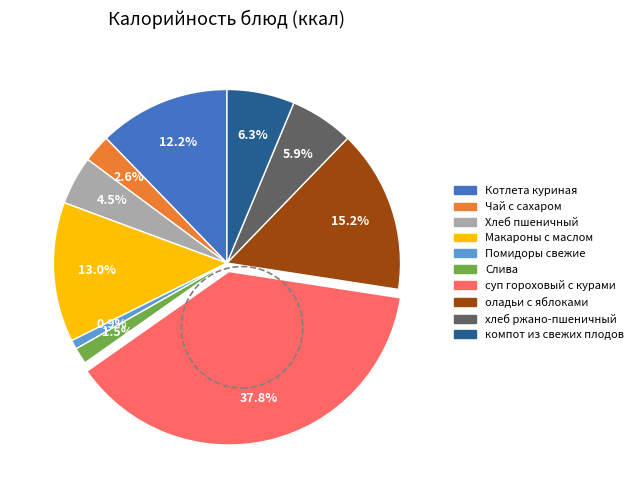

Does any single category account for the majority?

No